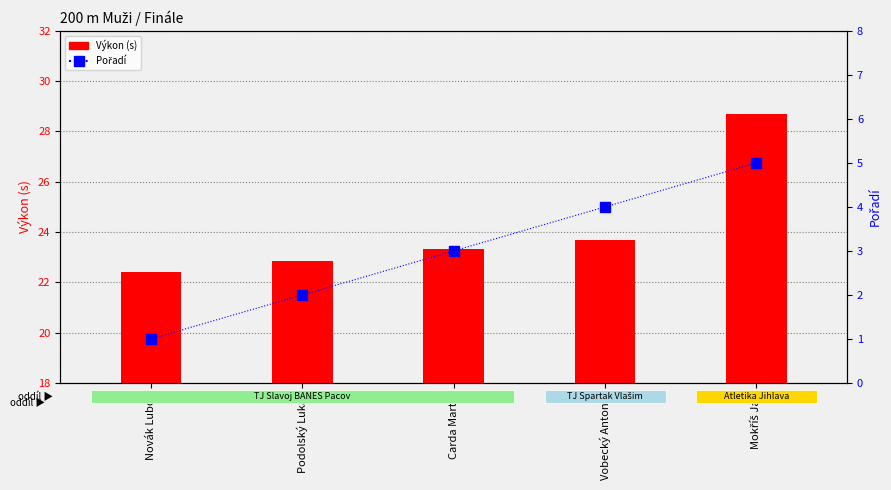

What value does the Výkon (s) series have at Mokříš Jan?

28.7